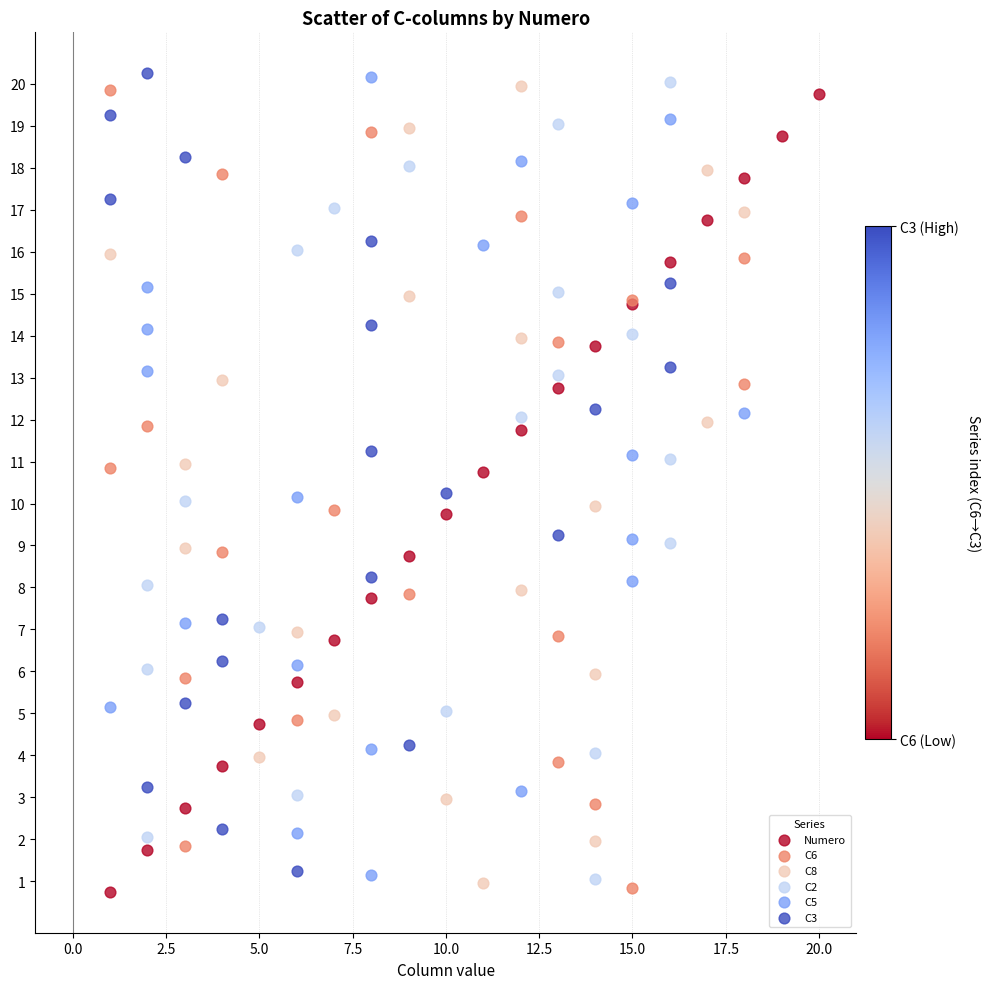

Which series reaches the maximum Y coordinate?

C3